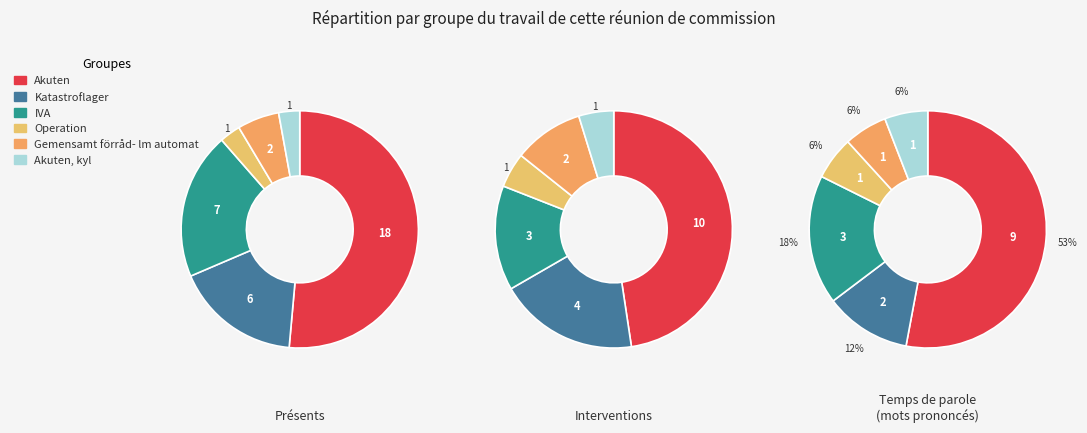

Is it true that Katastroflager is 30% of the pie?

False